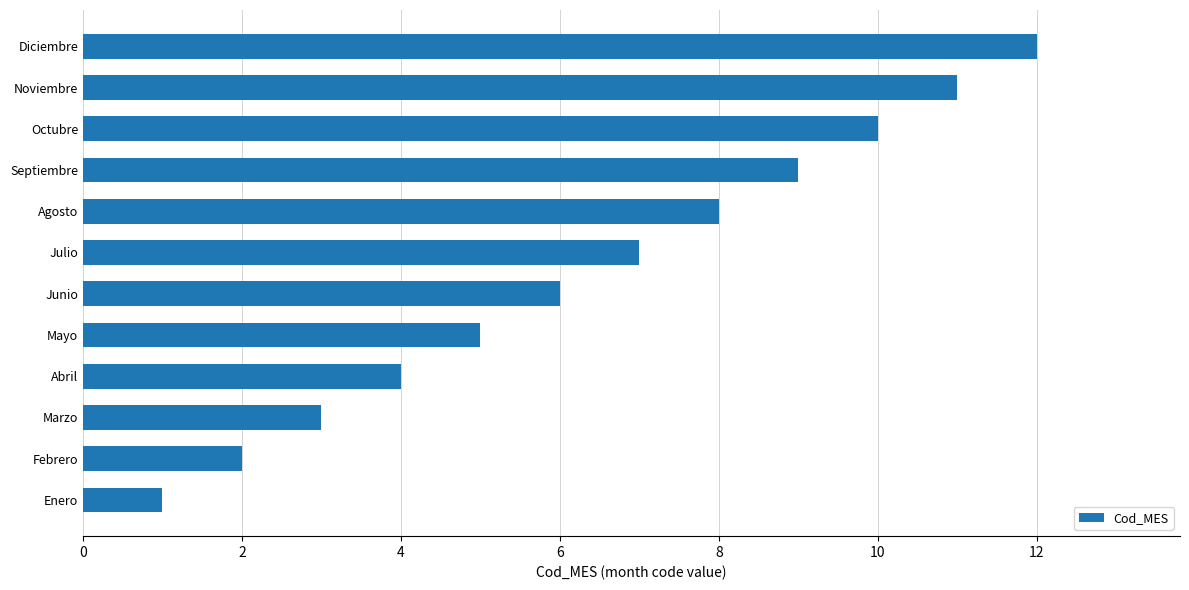

List the labels in order of value, smallest first.

Enero, Febrero, Marzo, Abril, Mayo, Junio, Julio, Agosto, Septiembre, Octubre, Noviembre, Diciembre